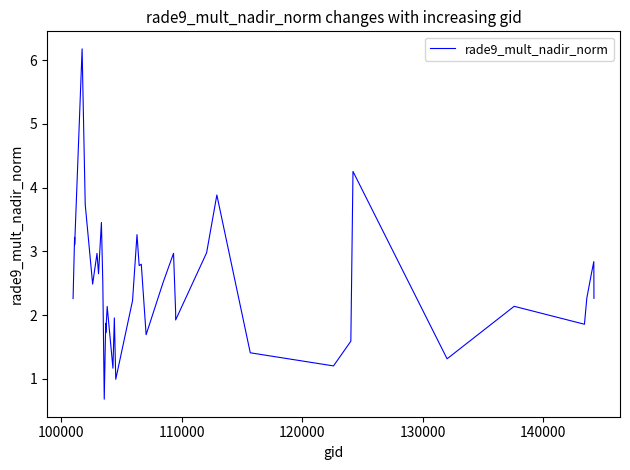

True or false: the data has more than 0 interior local peaks.

True